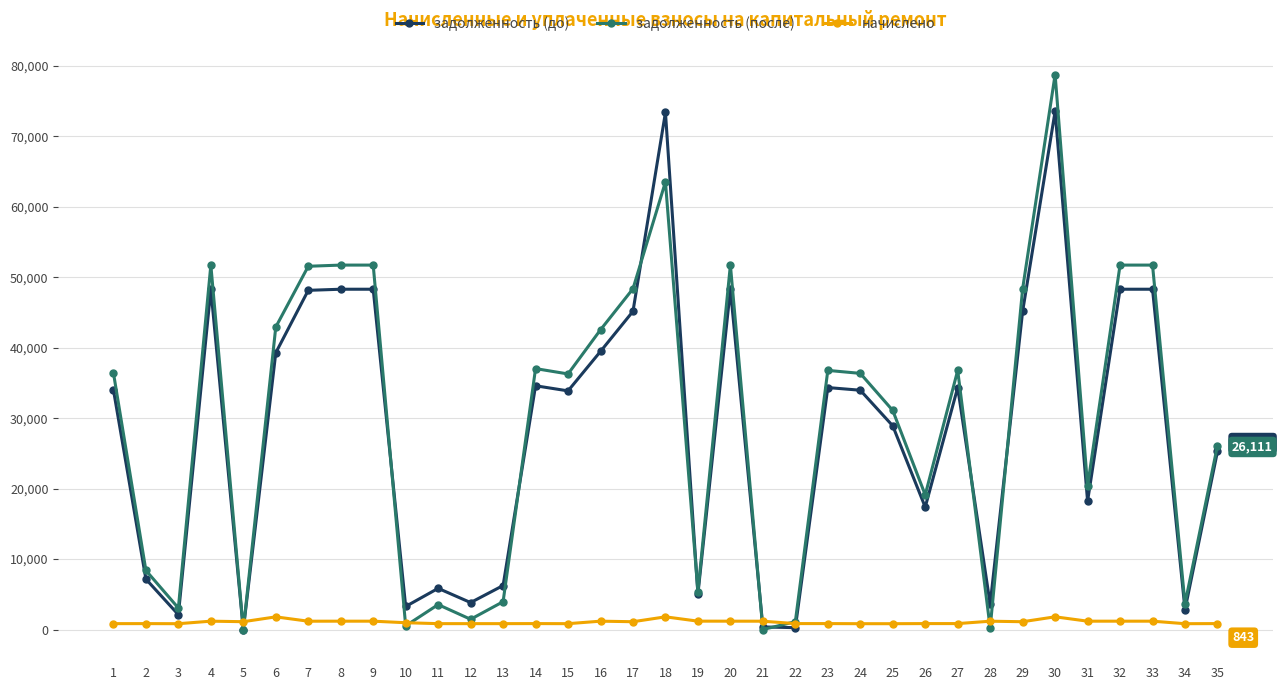

Which series has the widest spread of values?

задолженность (после)